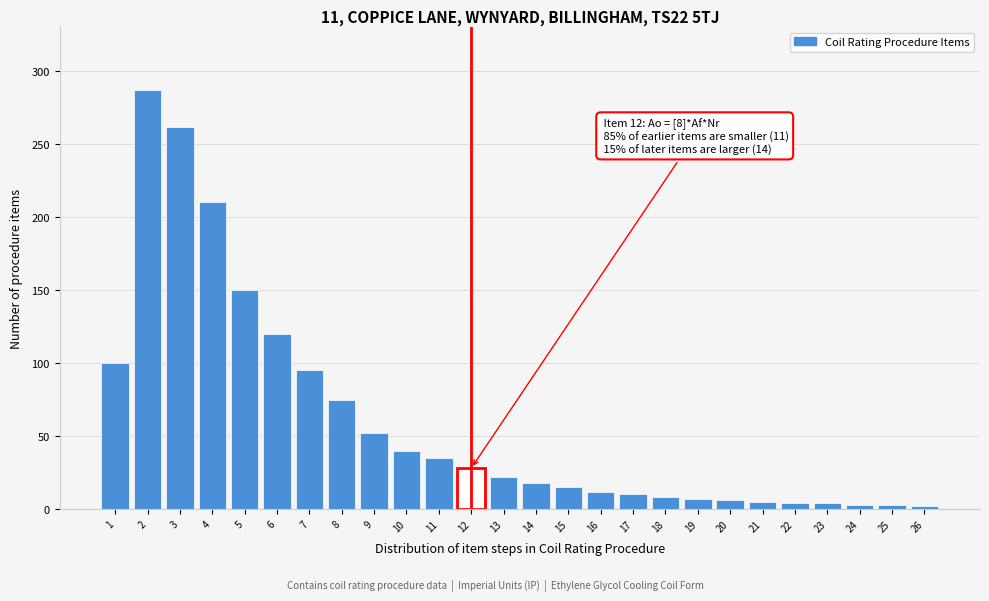

What is the greatest value displayed?

287